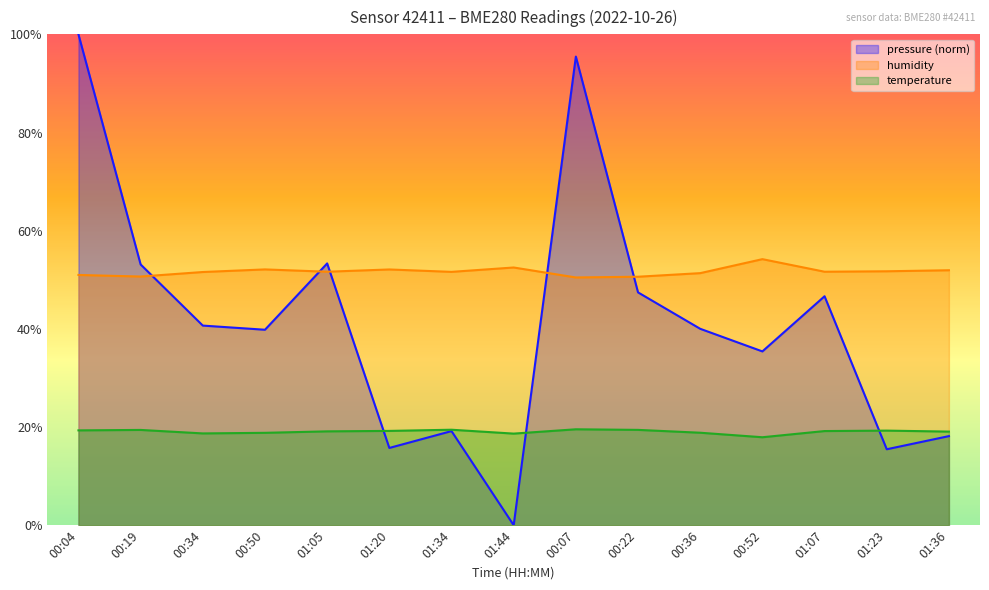

What is the label of the 2nd point from the right?

01:23